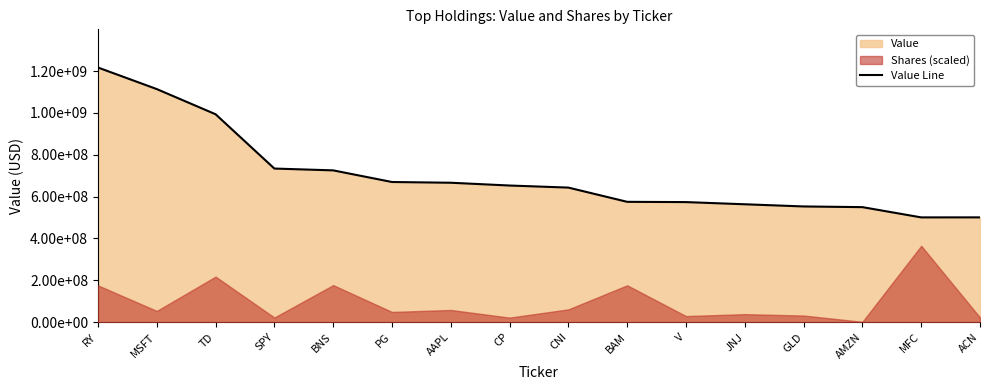

What position from the left is AAPL?

7